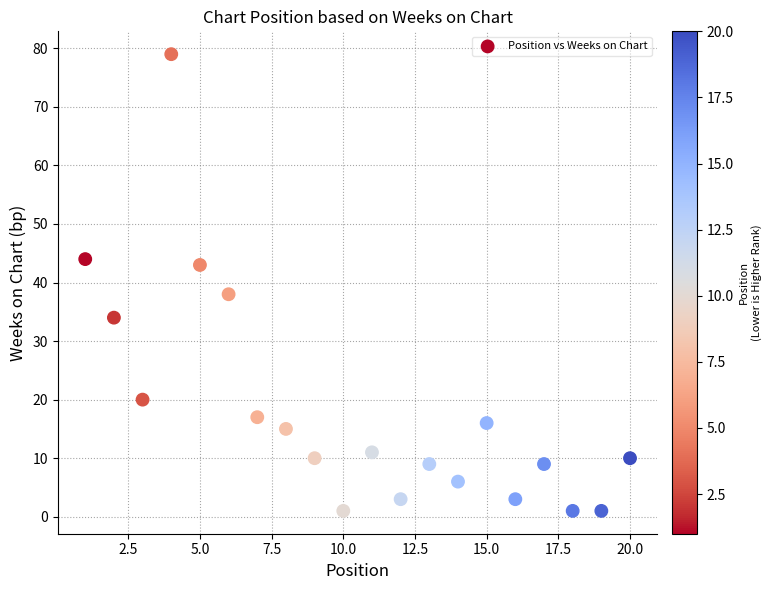

What is the range of X values (max minus min)?

19